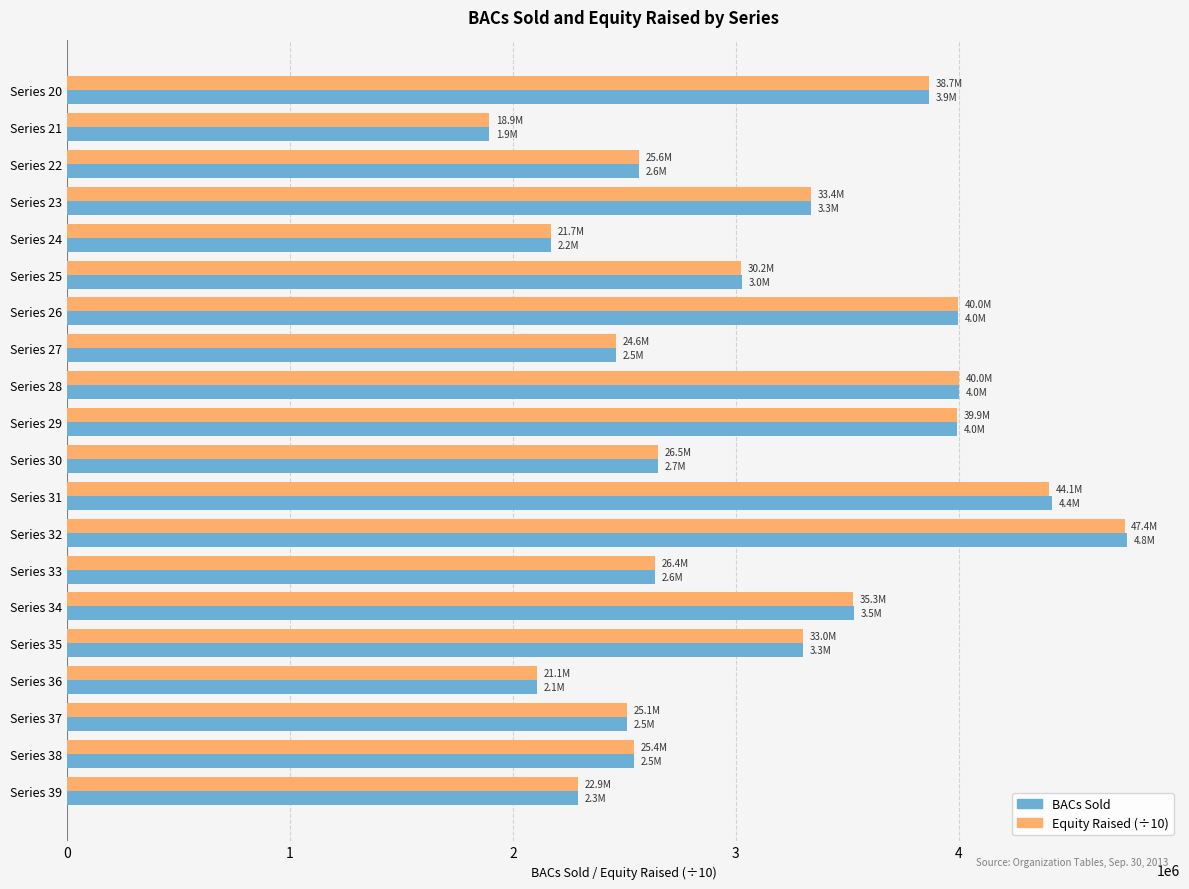

Which series has the largest range (max minus min)?

BACs Sold